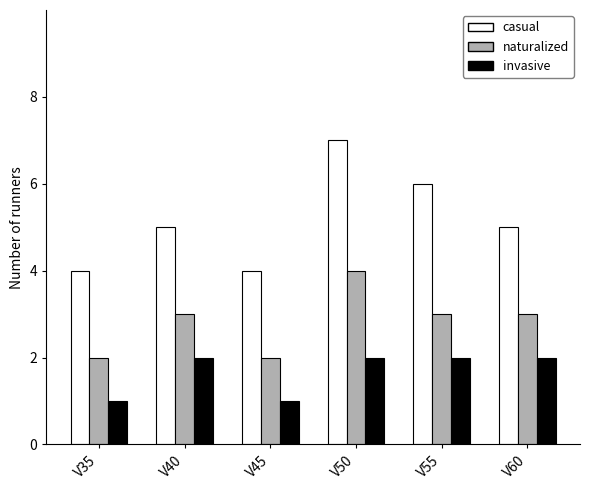

Rank the series by their maximum value, from lowest to highest.

invasive, naturalized, casual